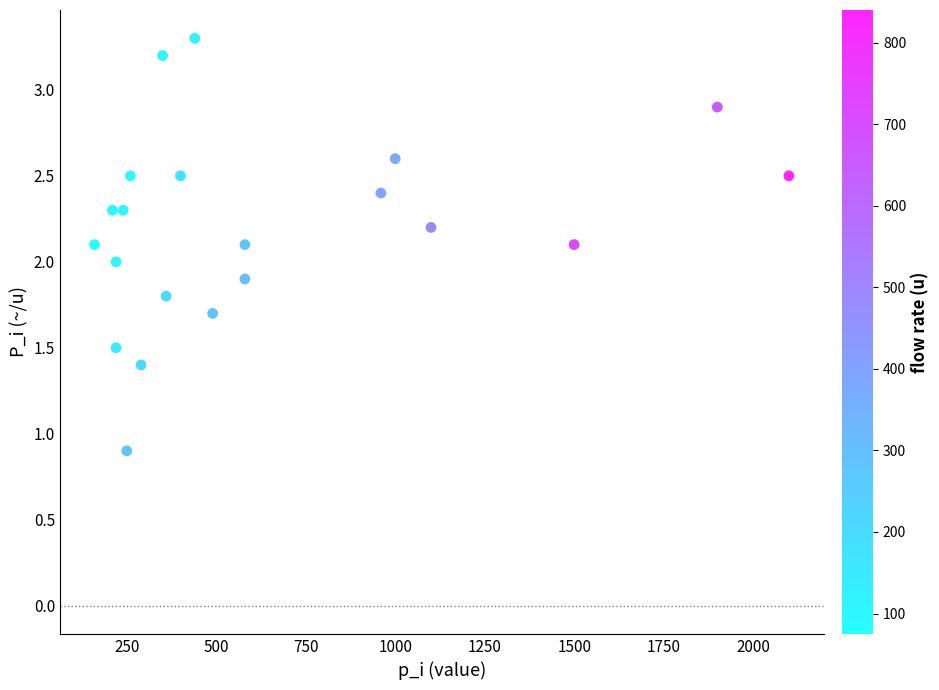

What is the range of Y values (max minus min)?

2.4